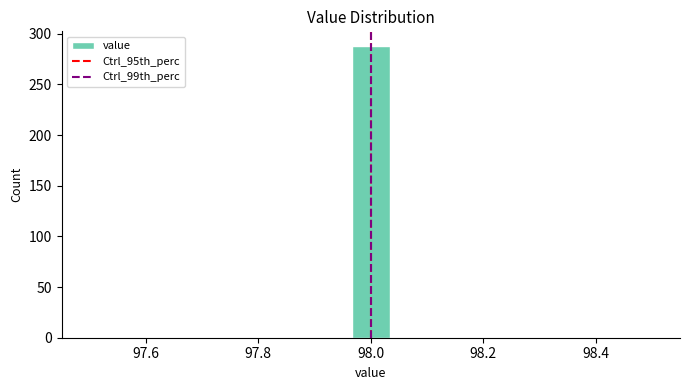

Read against the x-axis, roughly where is the centre of the tallest bar?

98.00